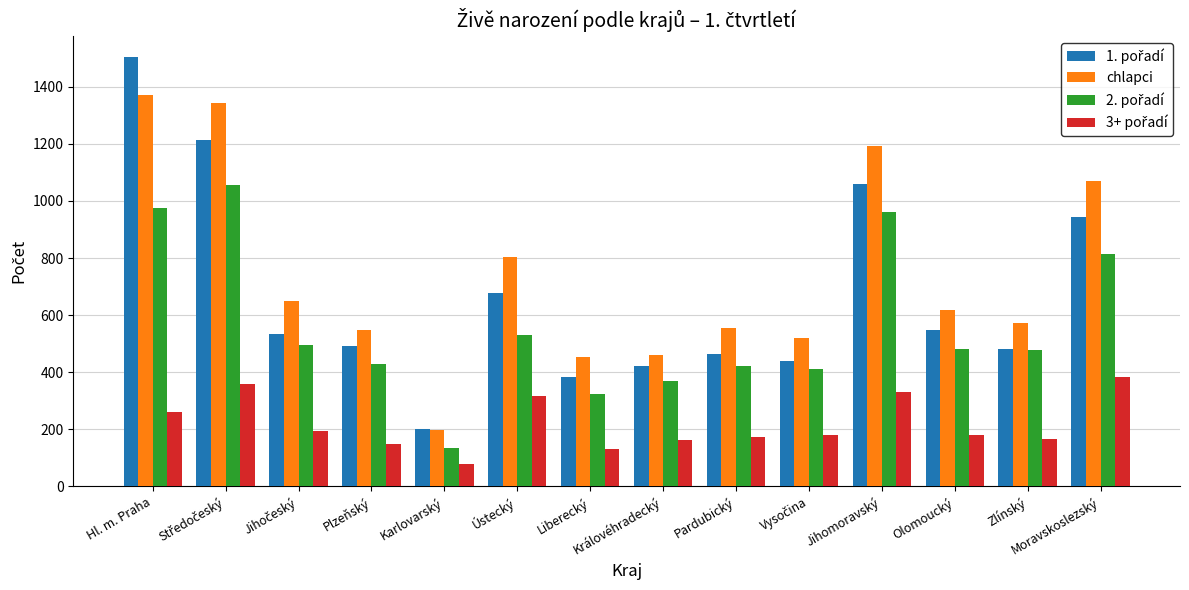

How many groups of bars are there?

14